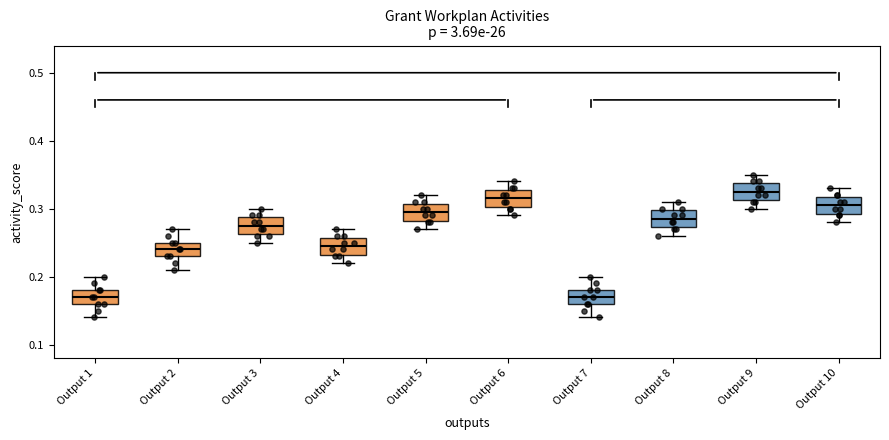

Where is the lower edge of the box for Output 4 on the y-axis? The values are not printed on the chart, so give them approximately, as read against the axis.

0.23